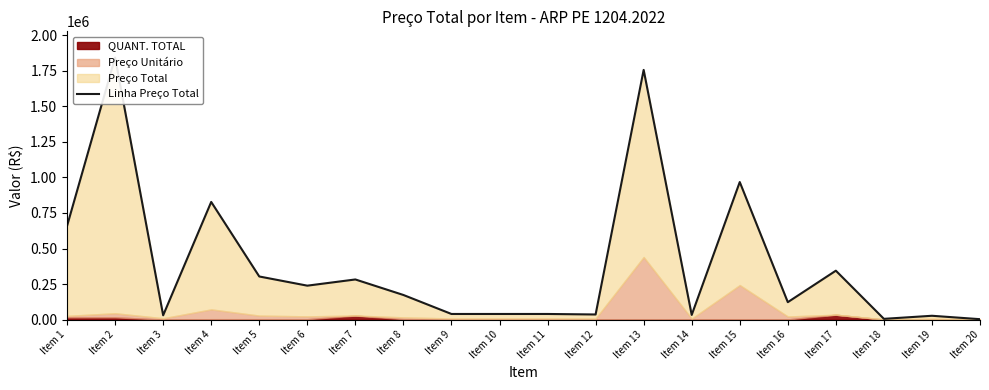

What is the change in value from Item 11 to Item 16?

+82992.5